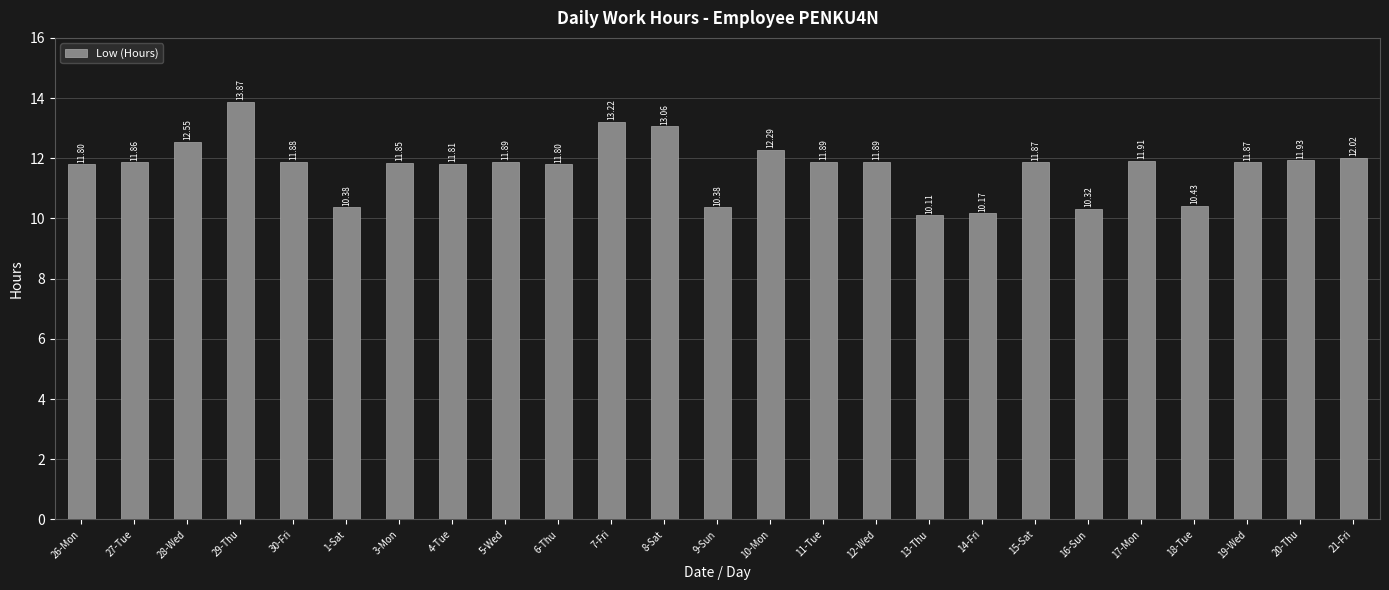

Which category has the highest value across all series?

29-Thu